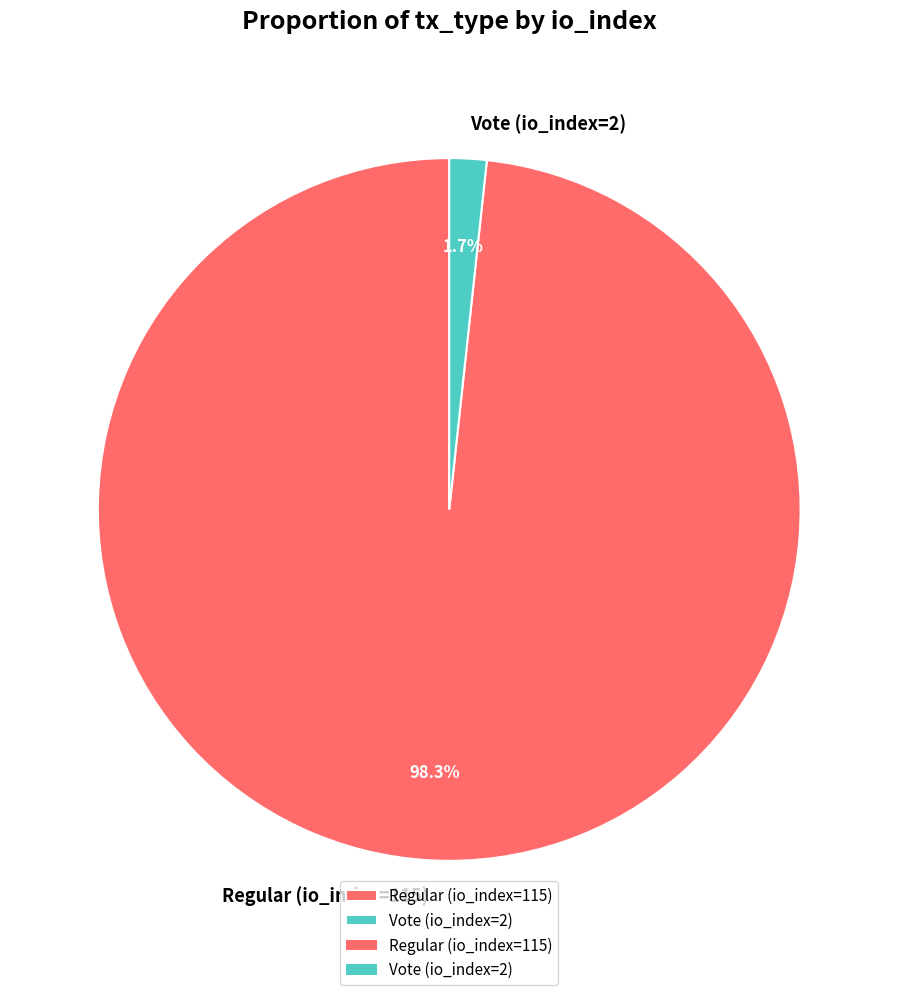

Between Vote (io_index=2) and Regular (io_index=115), which is larger?

Regular (io_index=115)